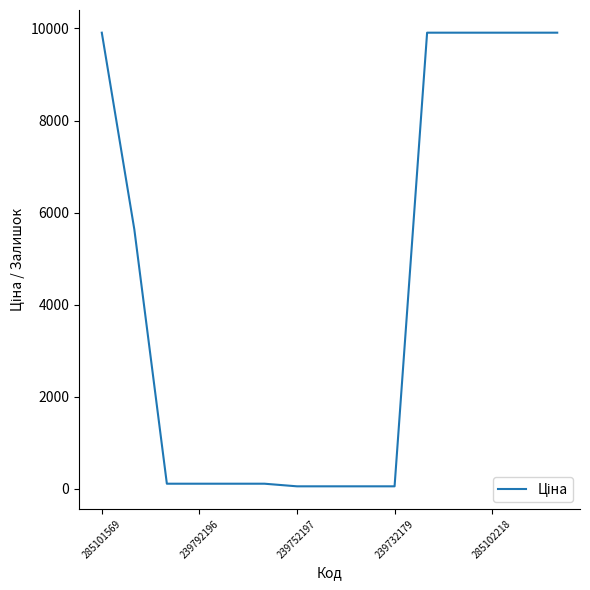

What is the difference between the maximum and minimum values?

9851.8